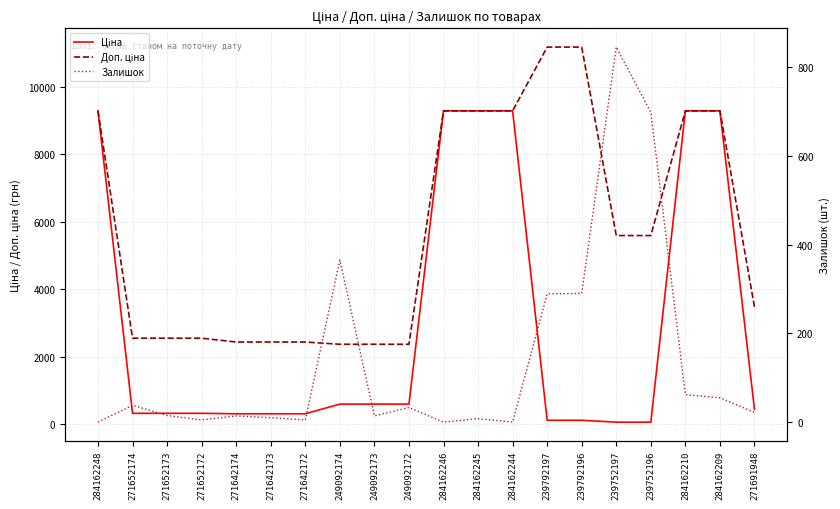

Which label corresponds to the smallest value in the chart?

284162248